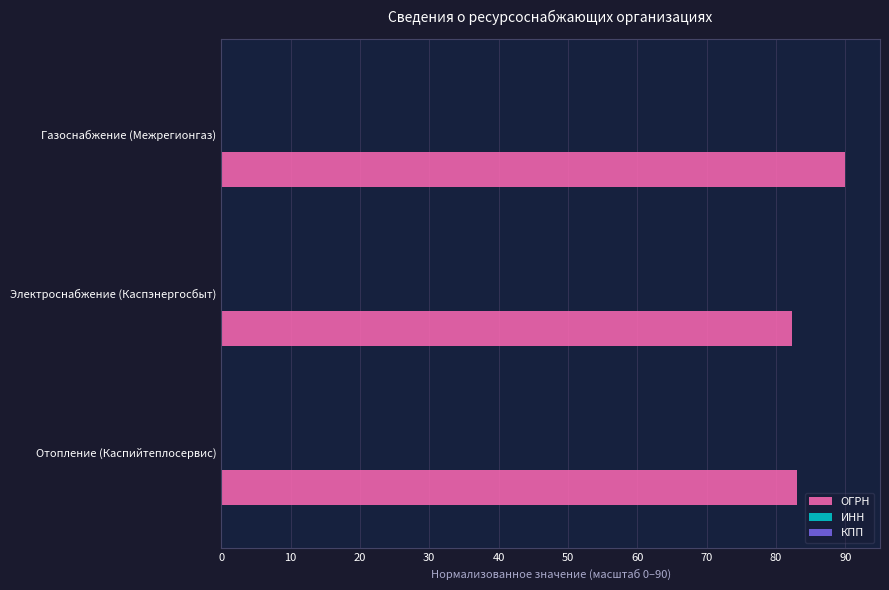

What is the maximum value shown in the chart?

90.0